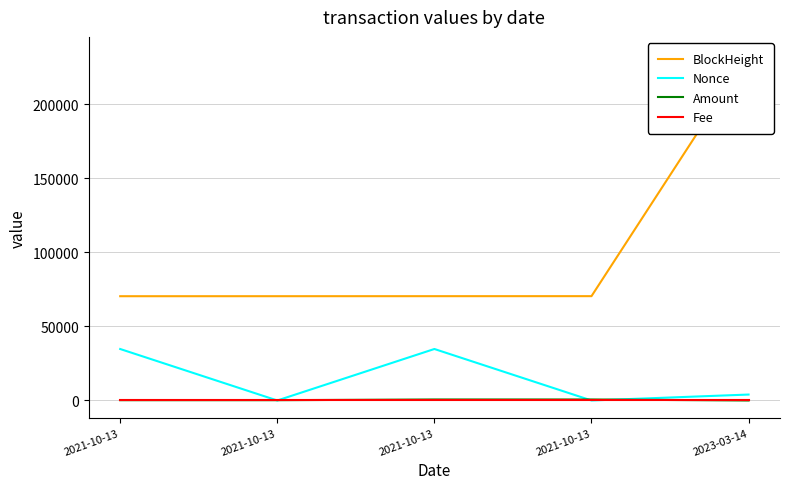

What is the label of the 3rd point from the right?

2021-10-13